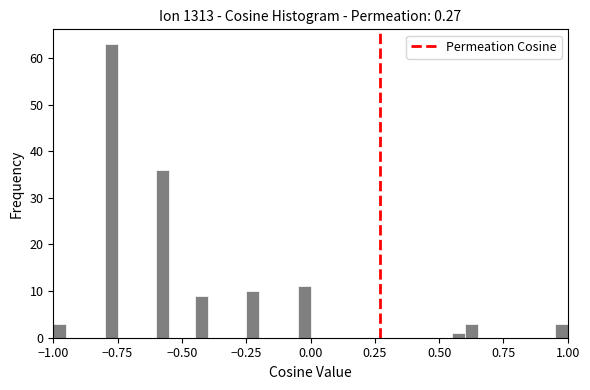

Read against the x-axis, roughly where is the centre of the tallest bar?

-0.75